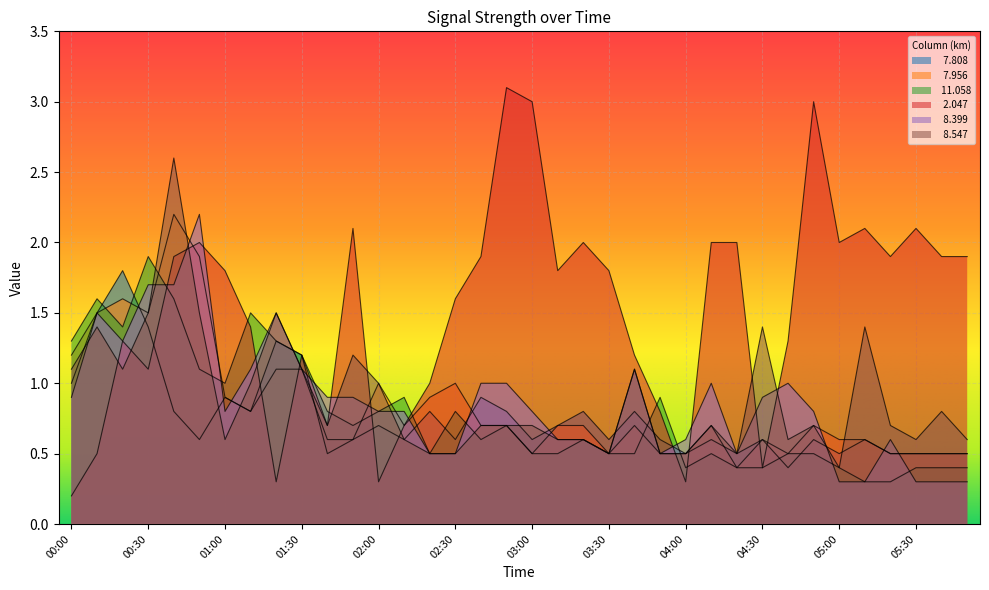

What is the sum of the   2.047 values at 05:20 and 05:30?

4.0